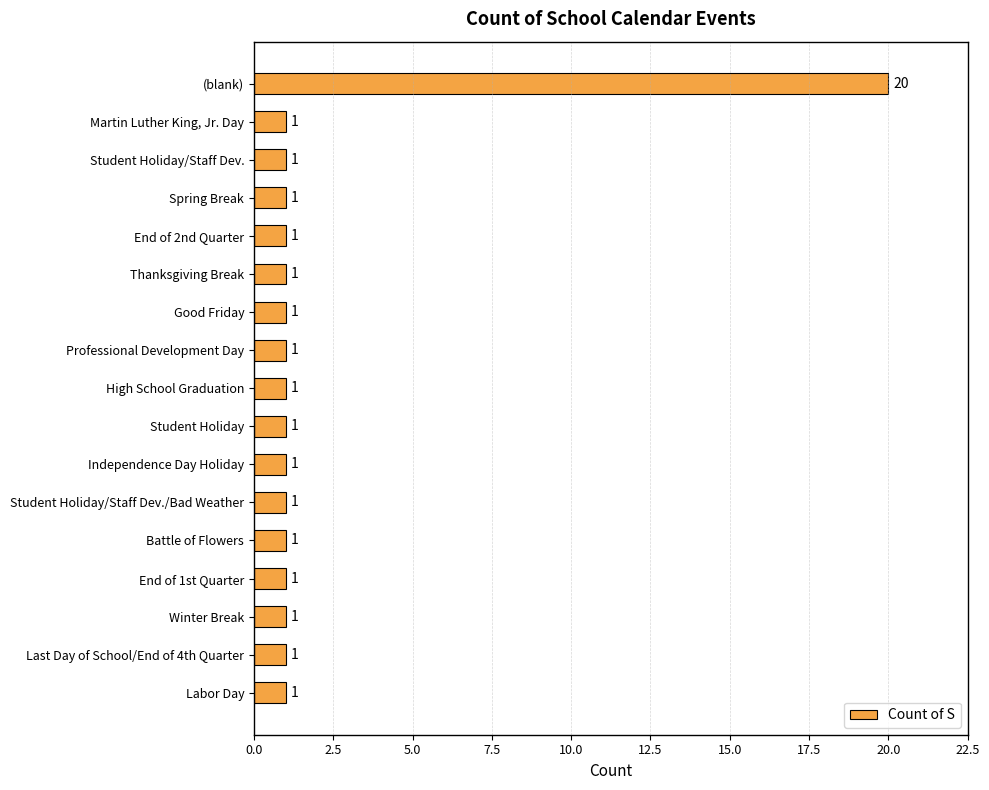

What is the ratio of the value at Professional Development Day to the value at Last Day of School/End of 4th Quarter?

1.0